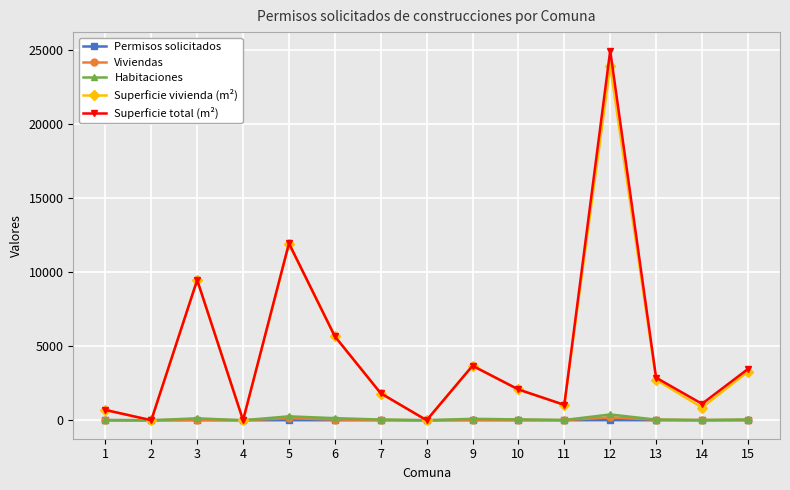

How many lines are shown in the chart?

5